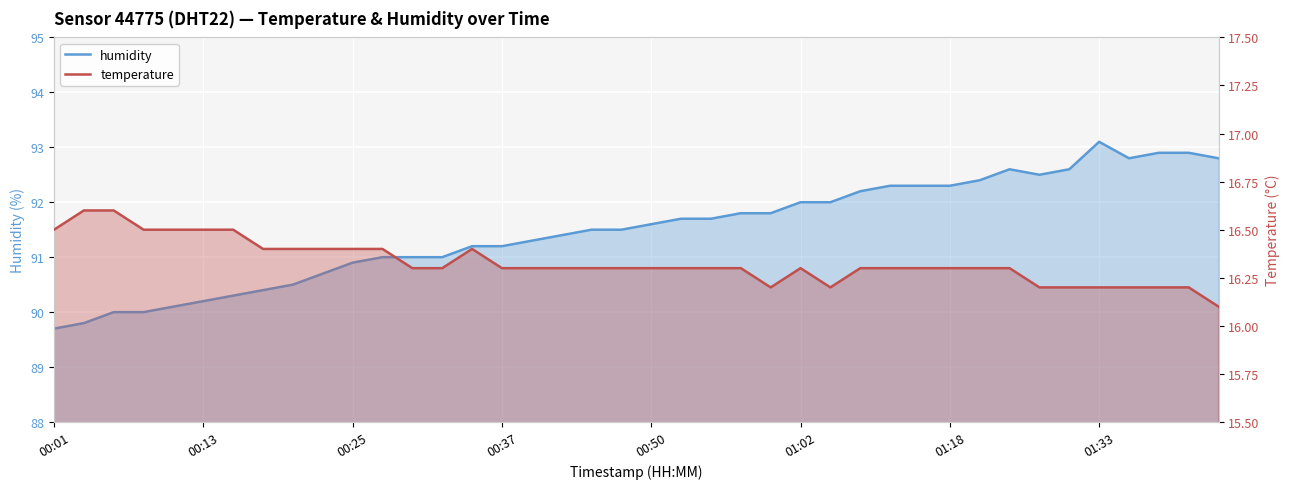

How many lines are shown in the chart?

2